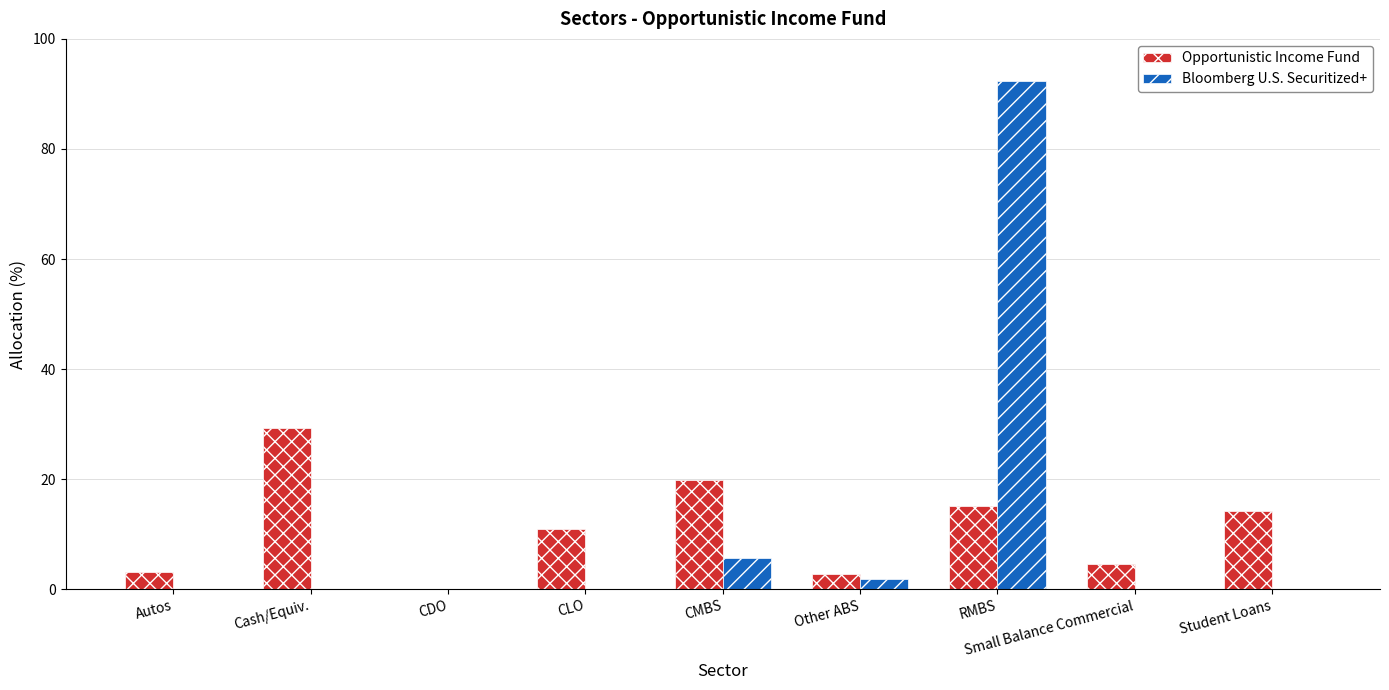

Are the bars grouped side by side (vs. stacked)?

Yes